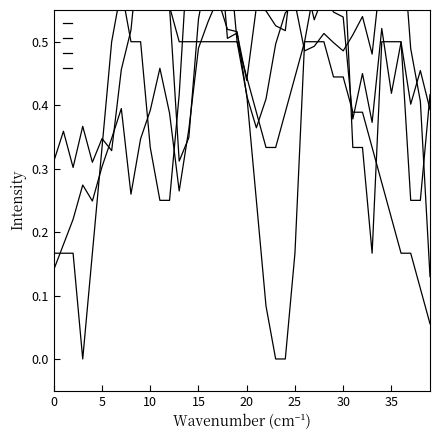

True or false: SDS_P1 and SDS_P2 cross at least once.

True